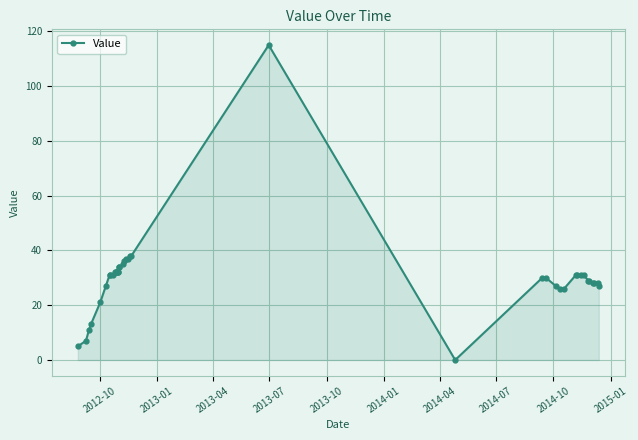

What is the greatest value displayed?

115